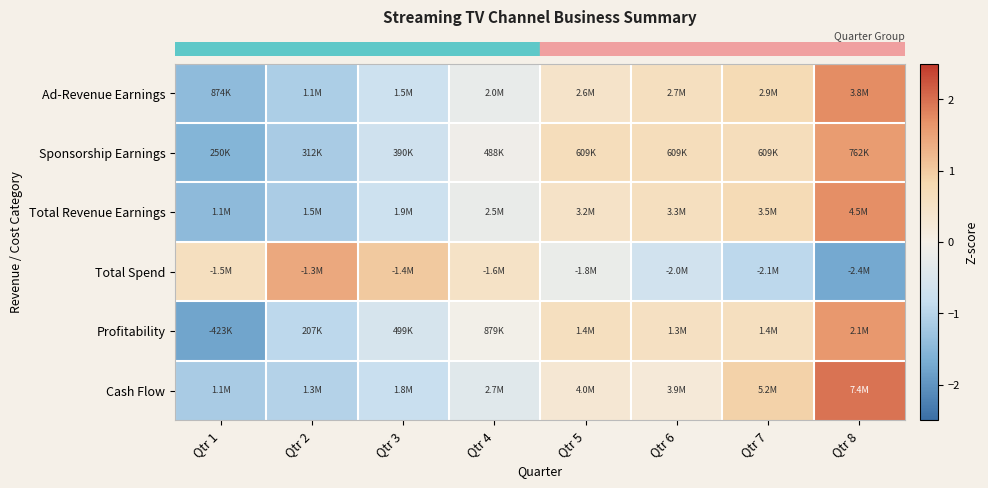

Between Qtr 2 and Qtr 7, which is larger?

Qtr 7